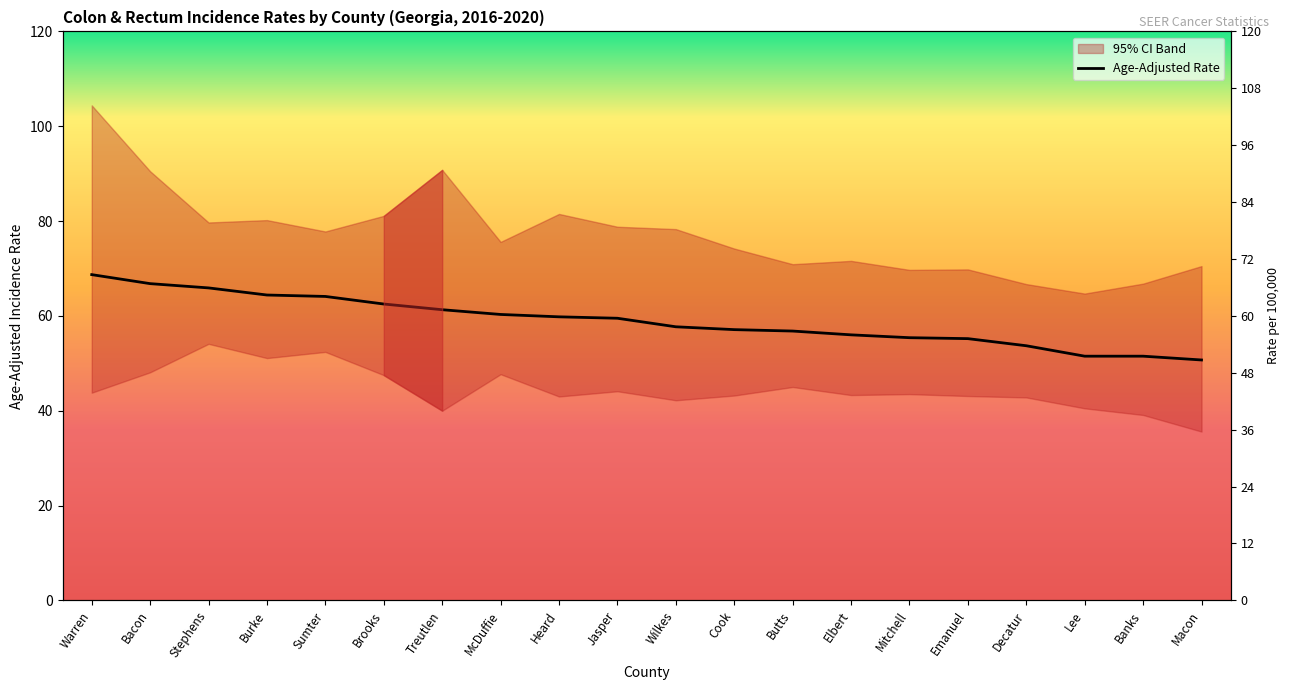

What is the value of the 5th point from the left?

64.1